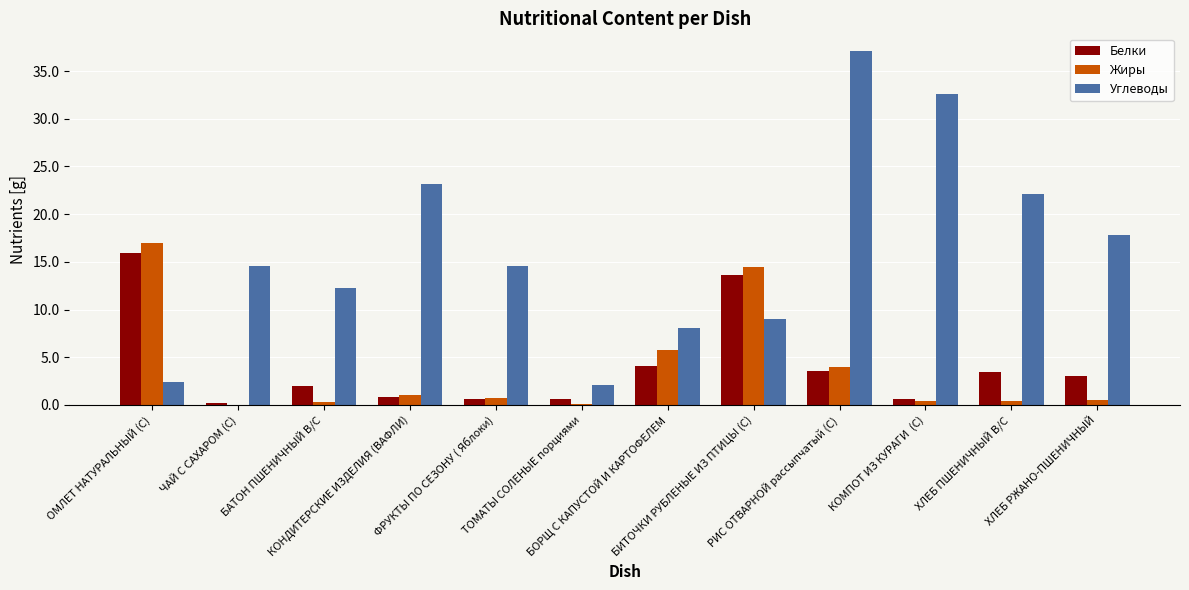

What is the sum of all Углеводы values?

195.9